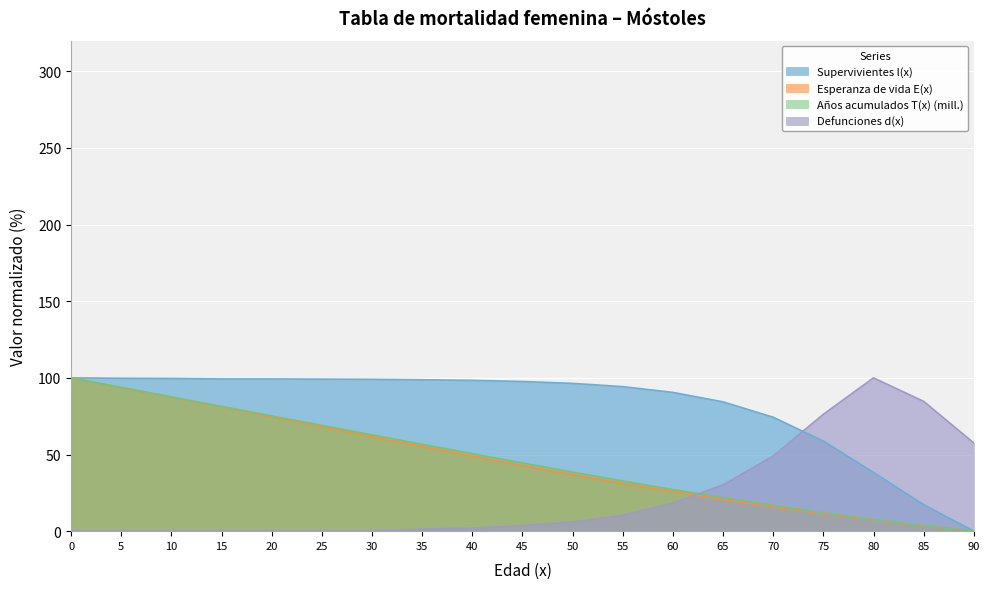

What is the total value across all series at 70?

156.0